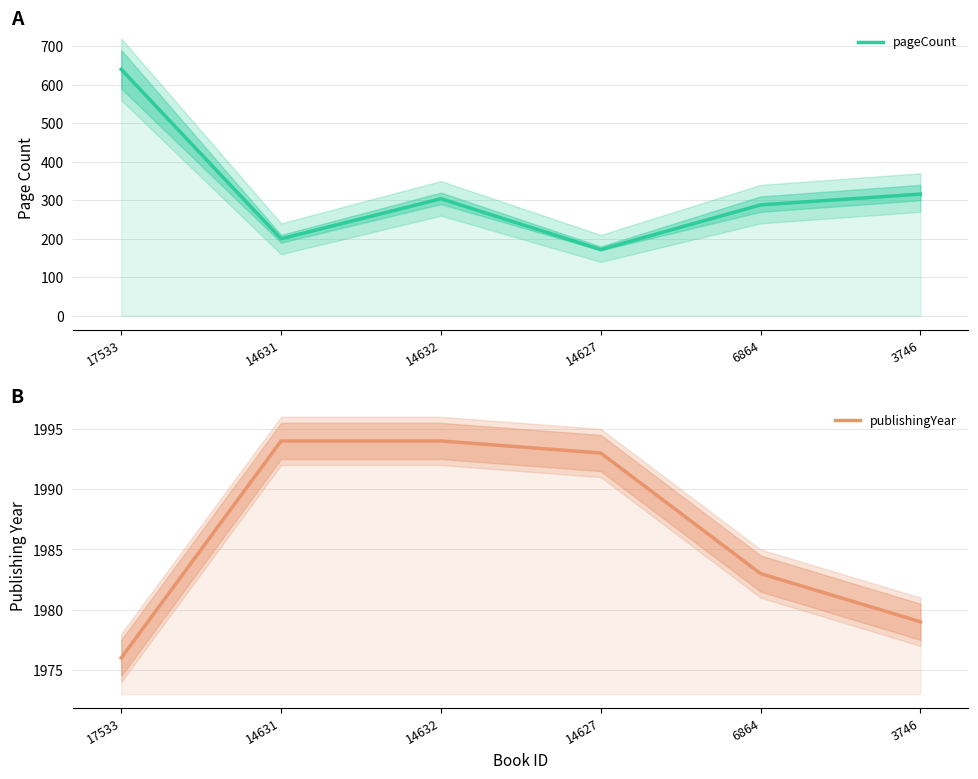

True or false: publishingYear and pageCount cross at least once.

False